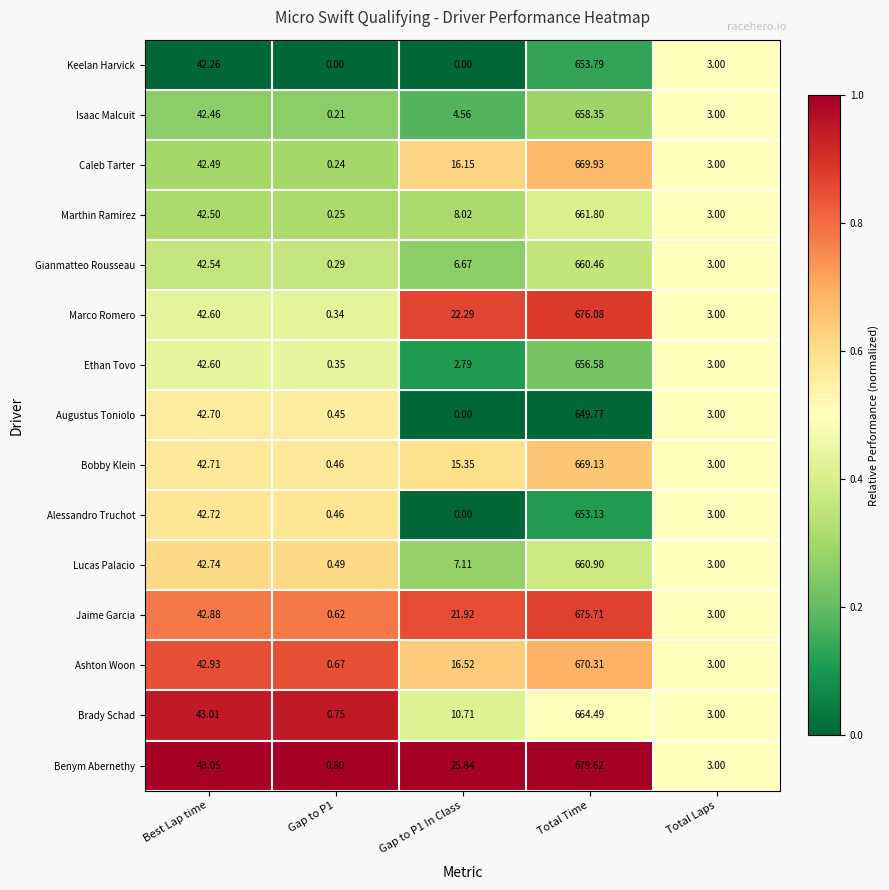

Which label corresponds to the largest value in the chart?

Total Time